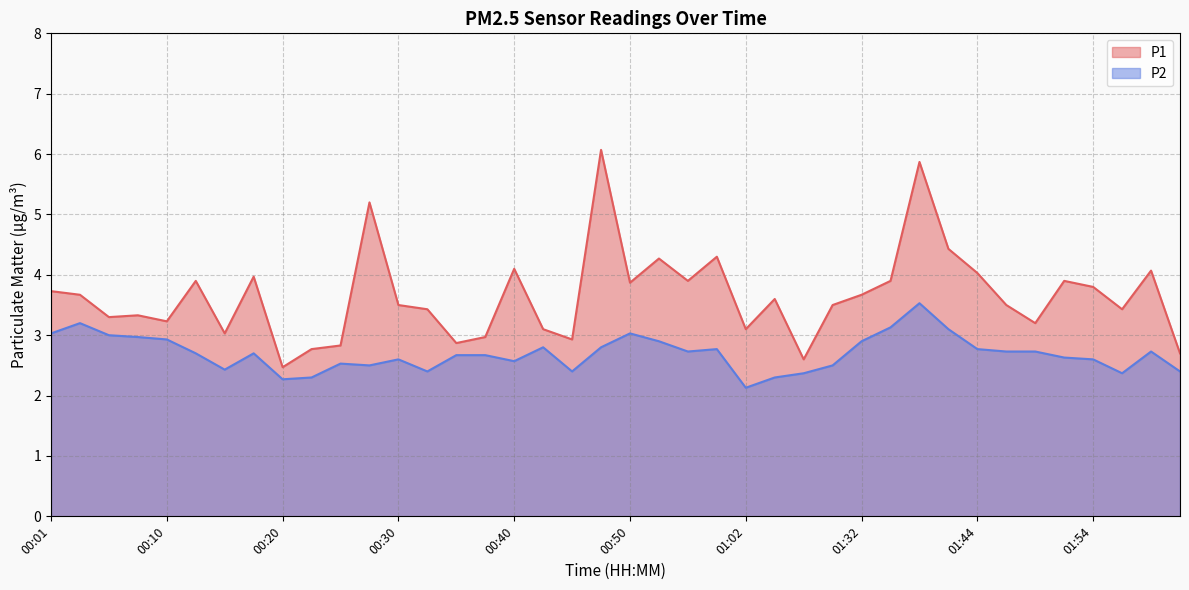

Reading left to right, extract all data points from this chart.

P1: 3.7	3.7	3.3	3.3	3.2	3.9	3.0	4.0	2.5	2.8	2.8	5.2	3.5	3.4	2.9	3.0	4.1	3.1	2.9	6.1	3.9	4.3	3.9	4.3	3.1	3.6	2.6	3.5	3.7	3.9	5.9	4.4	4.0	3.5	3.2	3.9	3.8	3.4	4.1	2.7
P2: 3.0	3.2	3.0	3.0	2.9	2.7	2.4	2.7	2.3	2.3	2.5	2.5	2.6	2.4	2.7	2.7	2.6	2.8	2.4	2.8	3.0	2.9	2.7	2.8	2.1	2.3	2.4	2.5	2.9	3.1	3.5	3.1	2.8	2.7	2.7	2.6	2.6	2.4	2.7	2.4